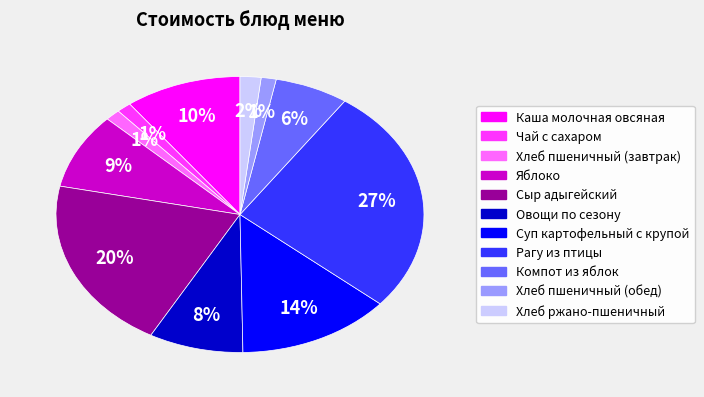

Count the number of slices in the pie.

11